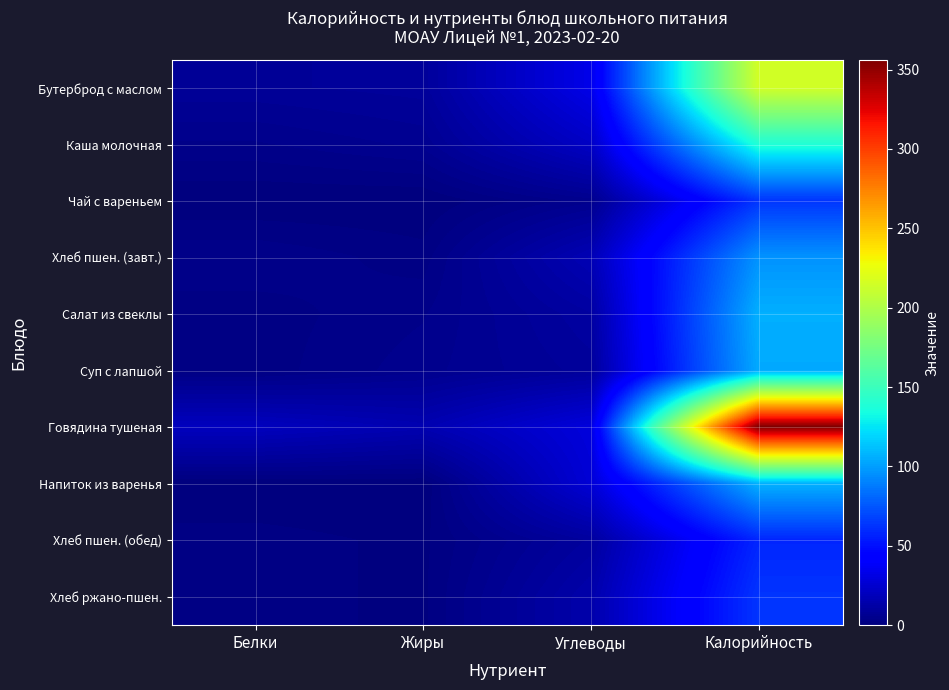

Which series has the largest total across all categories?

Говядина тушеная